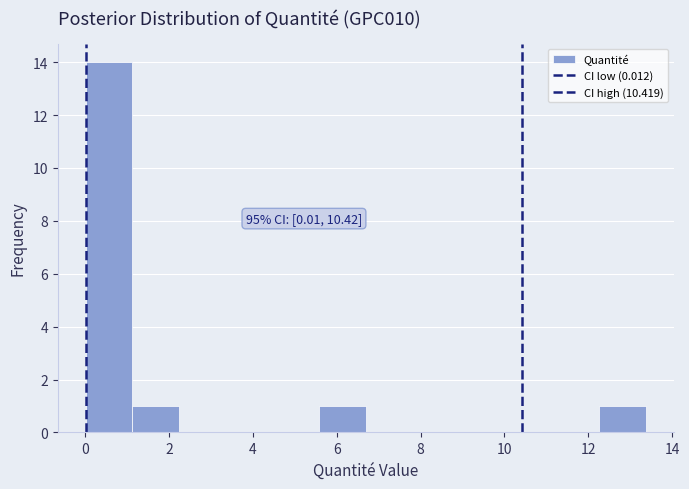

Over which range of the x-axis is the bar tallest?

0.0 to 1.2